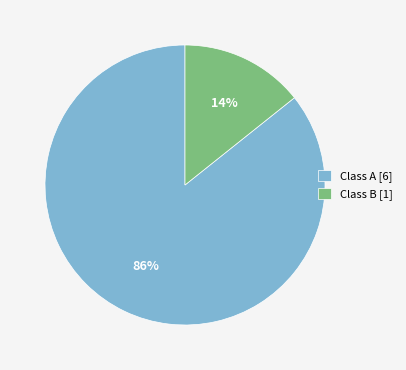

Which has a higher value, Class B [1] or Class A [6]?

Class A [6]